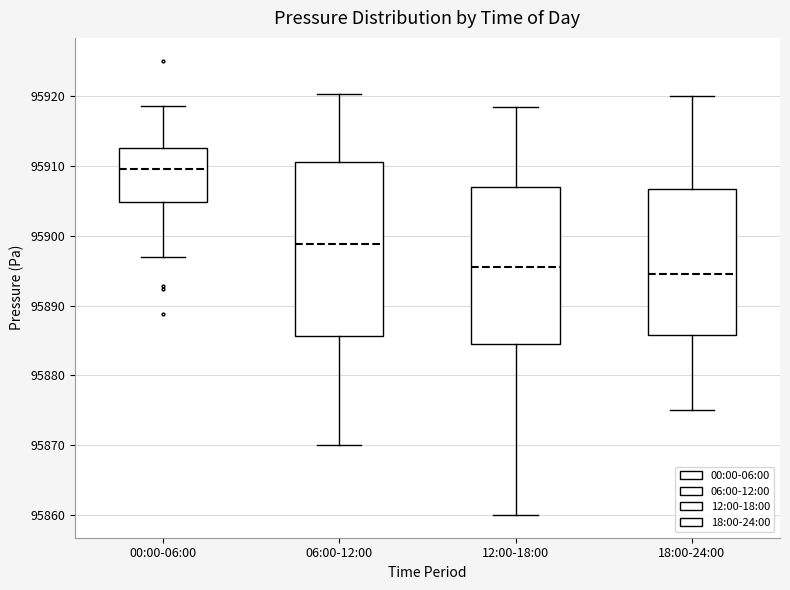

Where is the lower edge of the box for 06:00-12:00 on the y-axis? The values are not printed on the chart, so give them approximately, as read against the axis.

95886